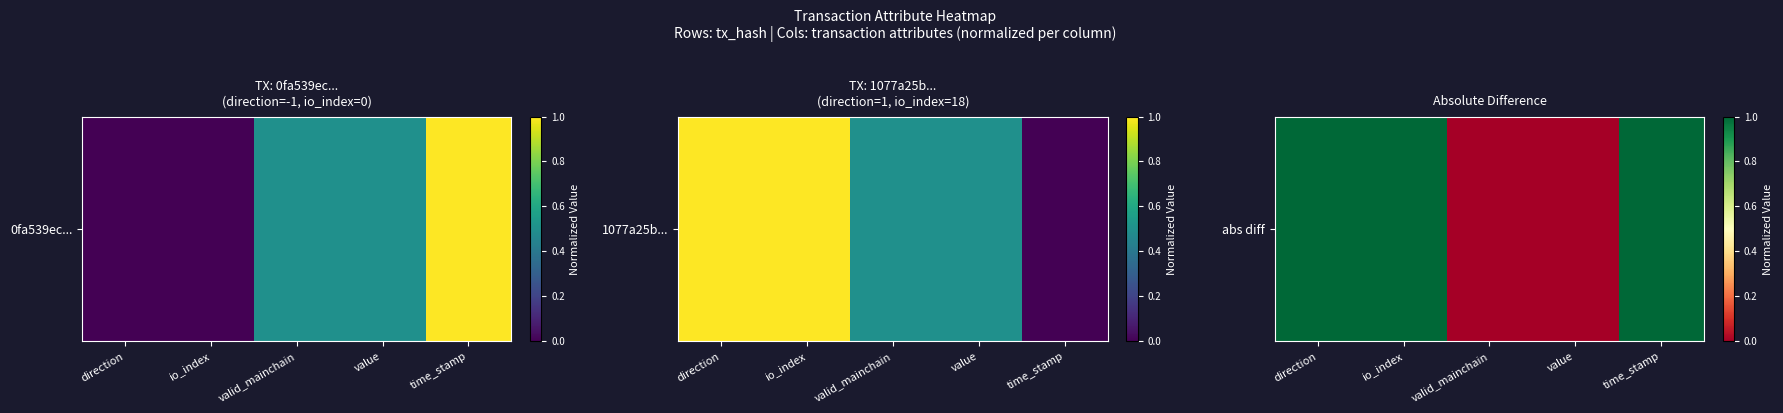

True or false: the data shows 2 at direction.

False